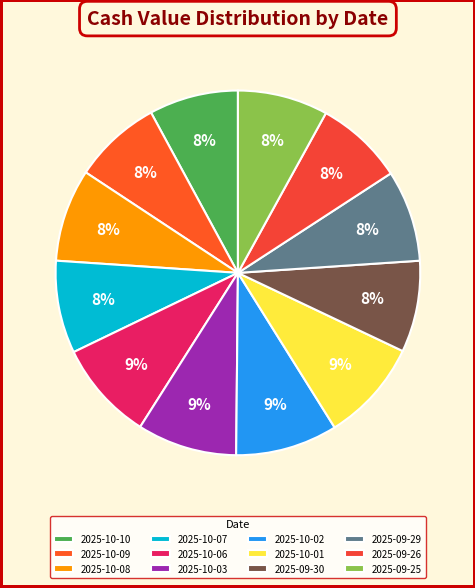

What percentage is the 2025-10-01 slice, to the nearest percent?

9%